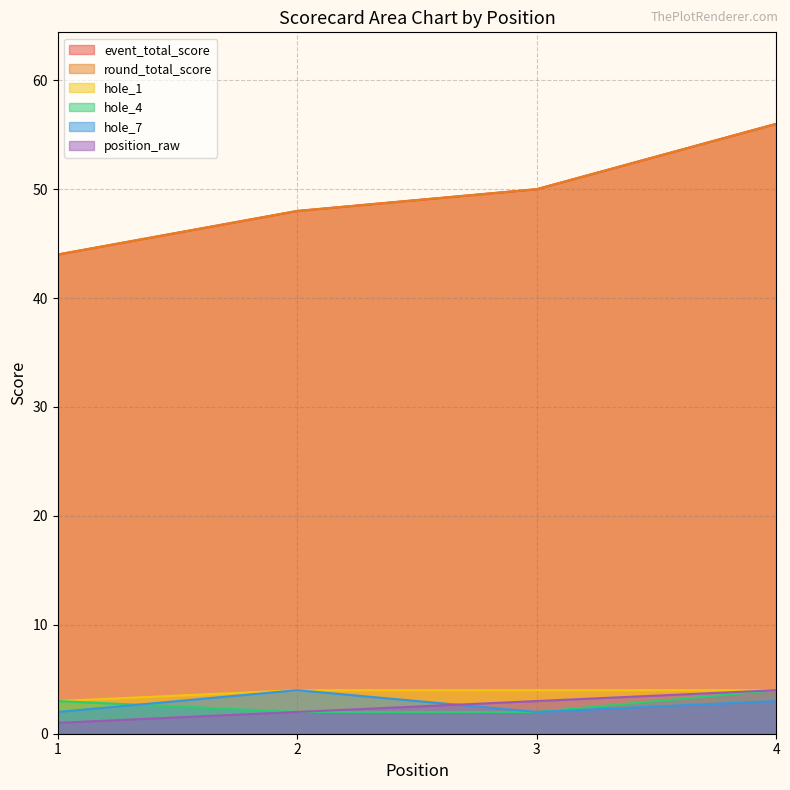

In hole_7, how many points are lower than both neighbors (excluding endpoints)?

1